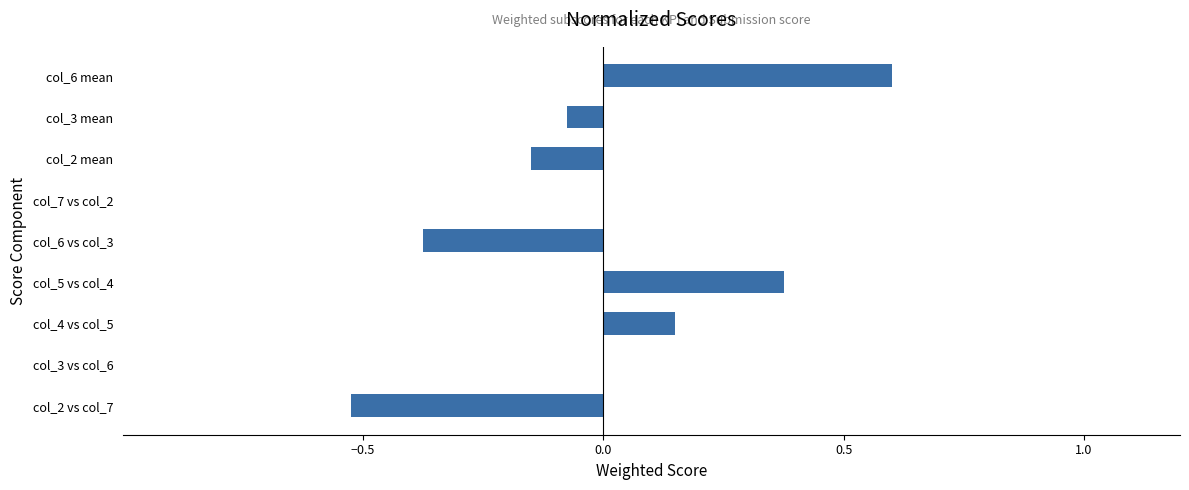

At which category does the chart reach its peak across all series?

col_6 mean